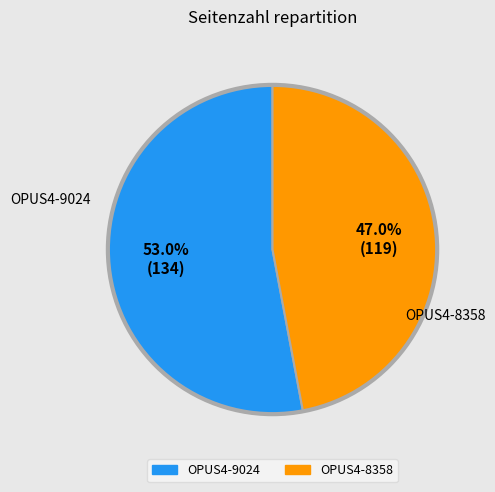

Combined, do OPUS4-9024 and OPUS4-8358 account for over 50%?

Yes